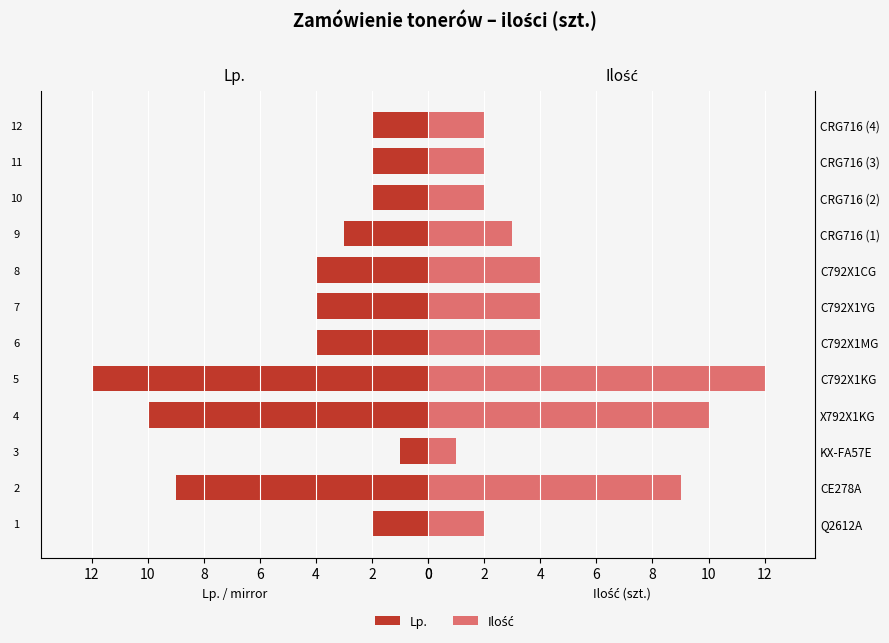

What is the smallest value displayed?

1